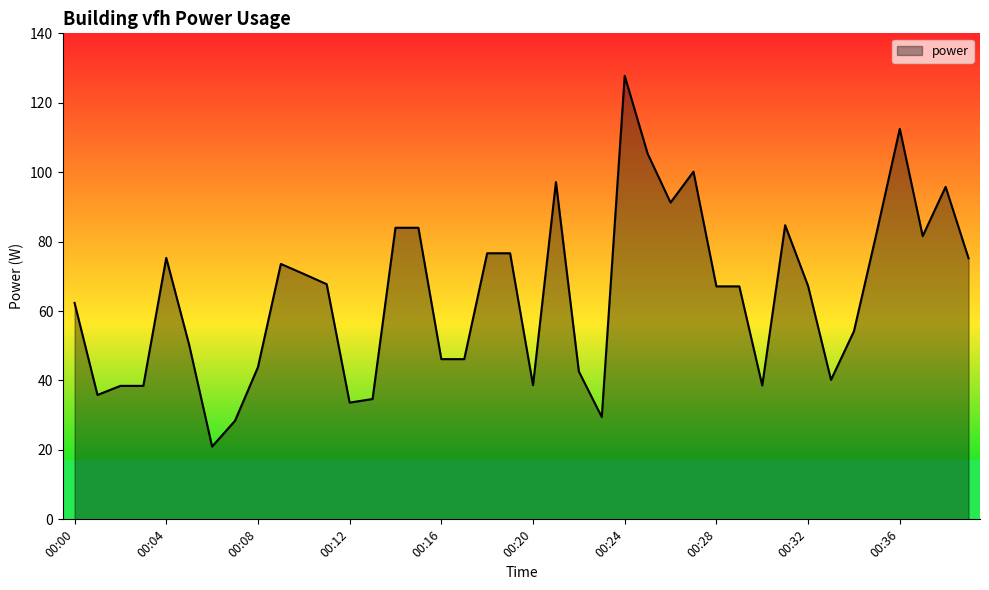

Count the number of data series in this chart.

1